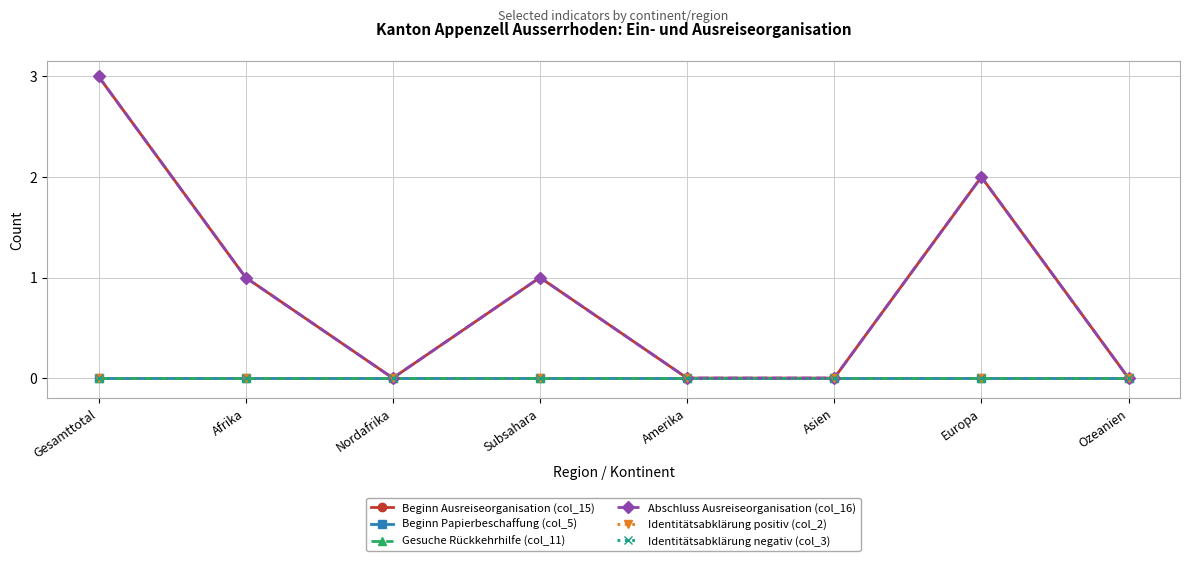

What is the label of the 5th point from the right?

Subsahara